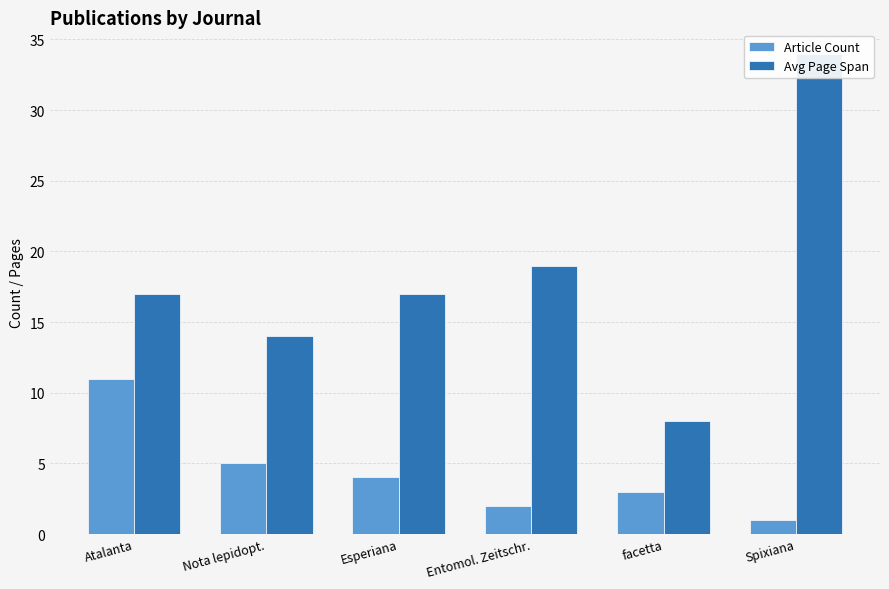

At which category is the sum across all series the highest?

Spixiana